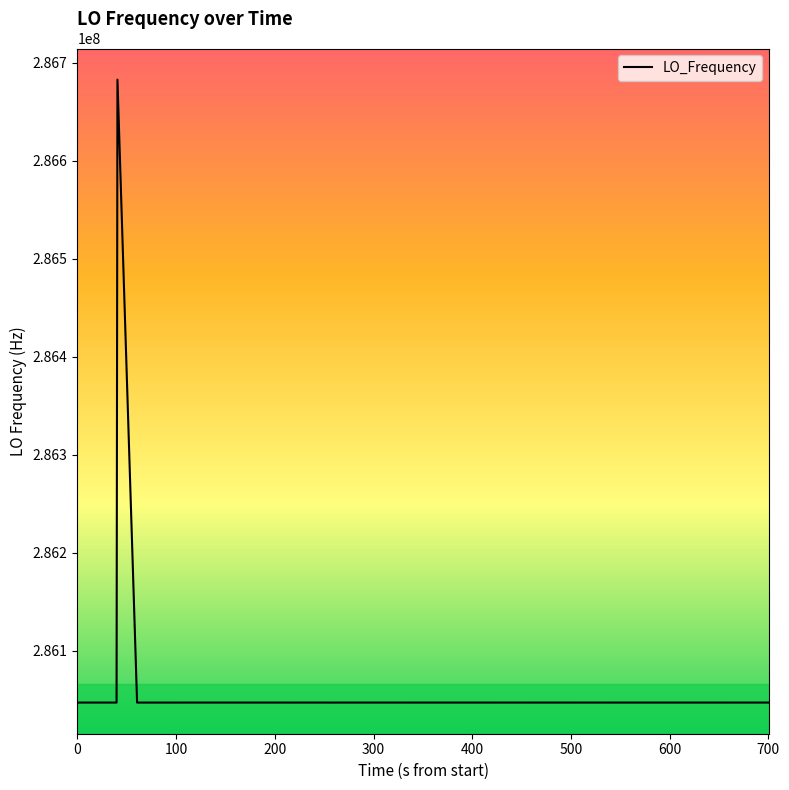

What is the maximum value shown in the chart?

286682706.6